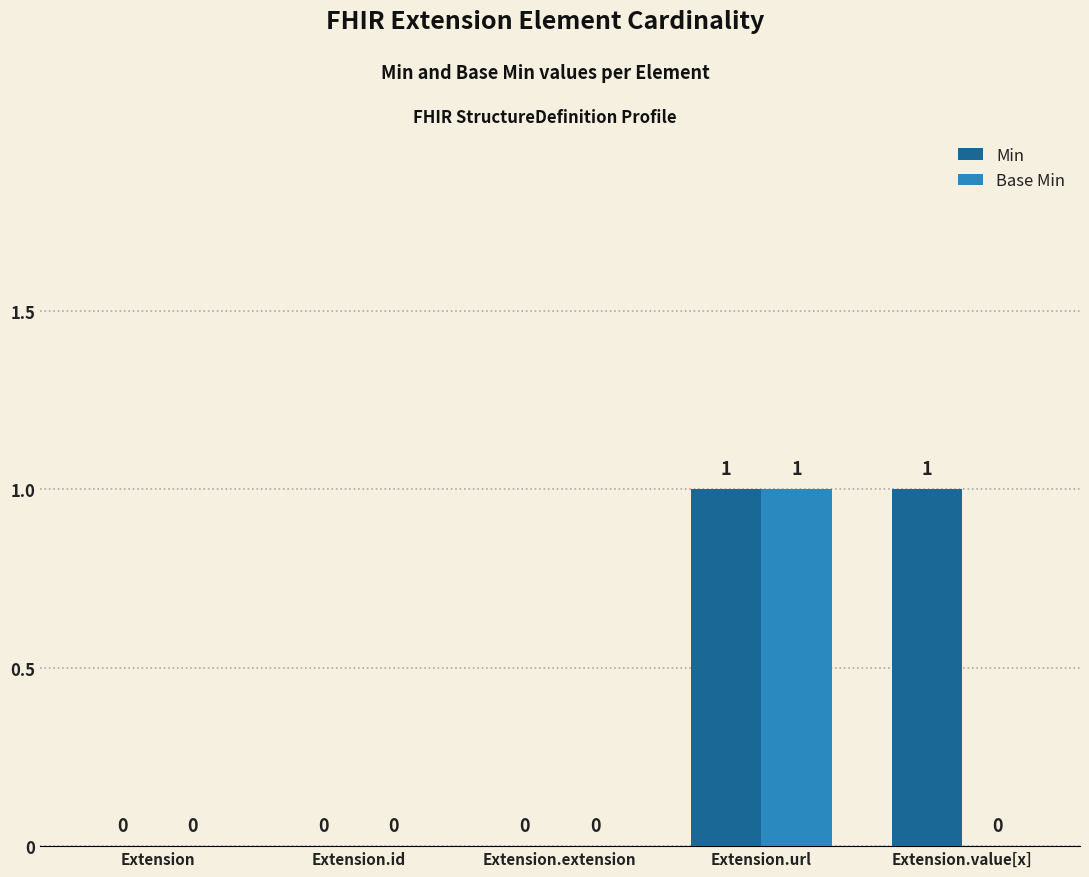

Which series changed the most between Extension.extension and Extension.value[x]?

Min